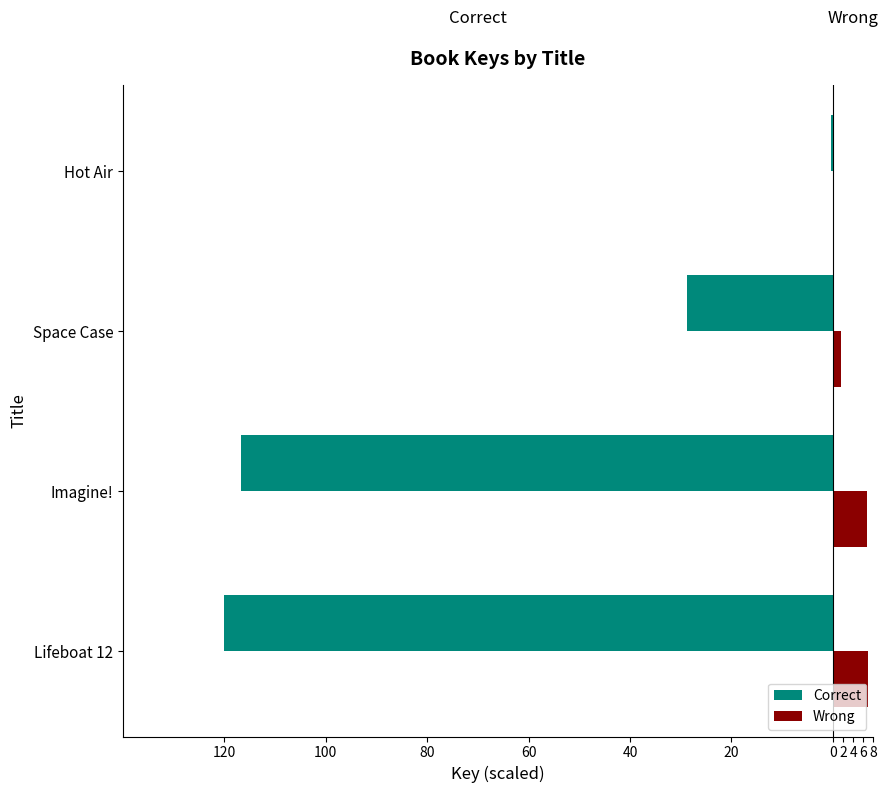

What are all the series names shown in the legend?

Correct, Wrong